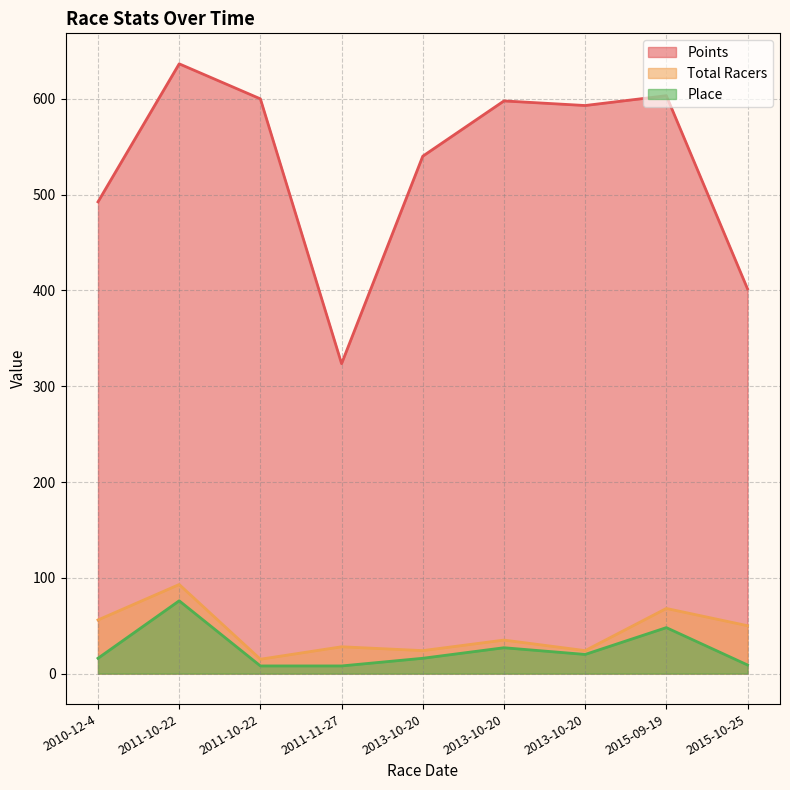

List the labels in order of Total Racers value, smallest first.

2011-10-22, 2013-10-20, 2013-10-20, 2011-11-27, 2013-10-20, 2015-10-25, 2010-12-4, 2015-09-19, 2011-10-22